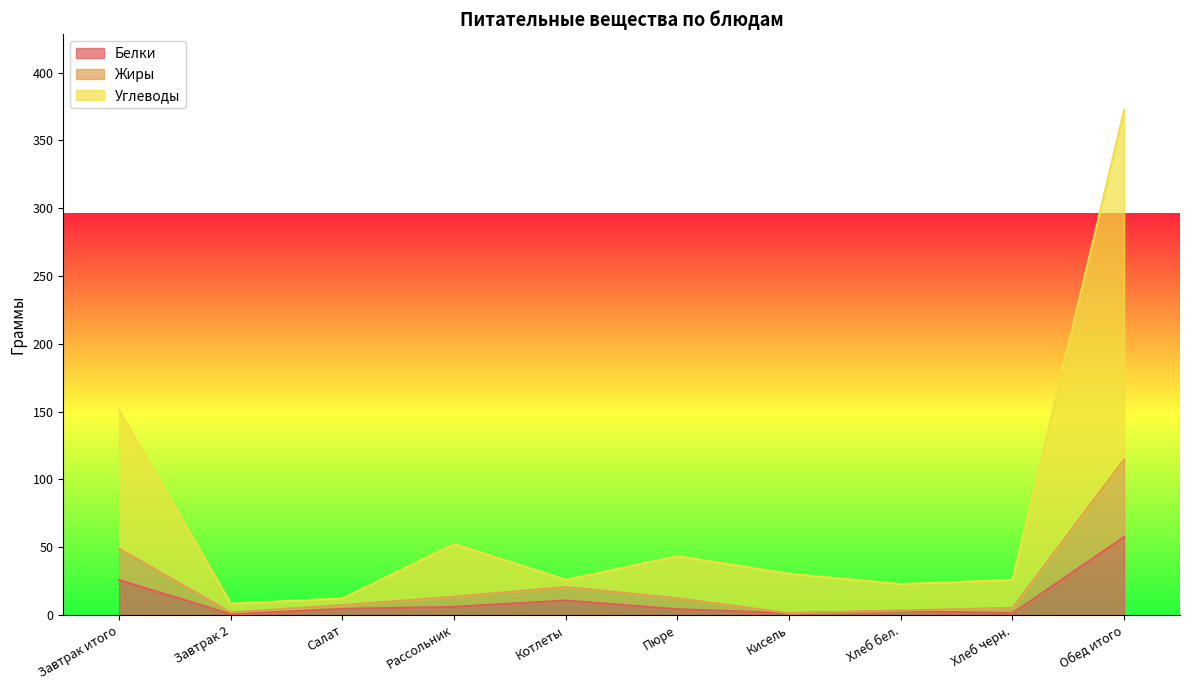

What is the sum of the Жиры values at Хлеб бел. and Завтрак 2?

5.3